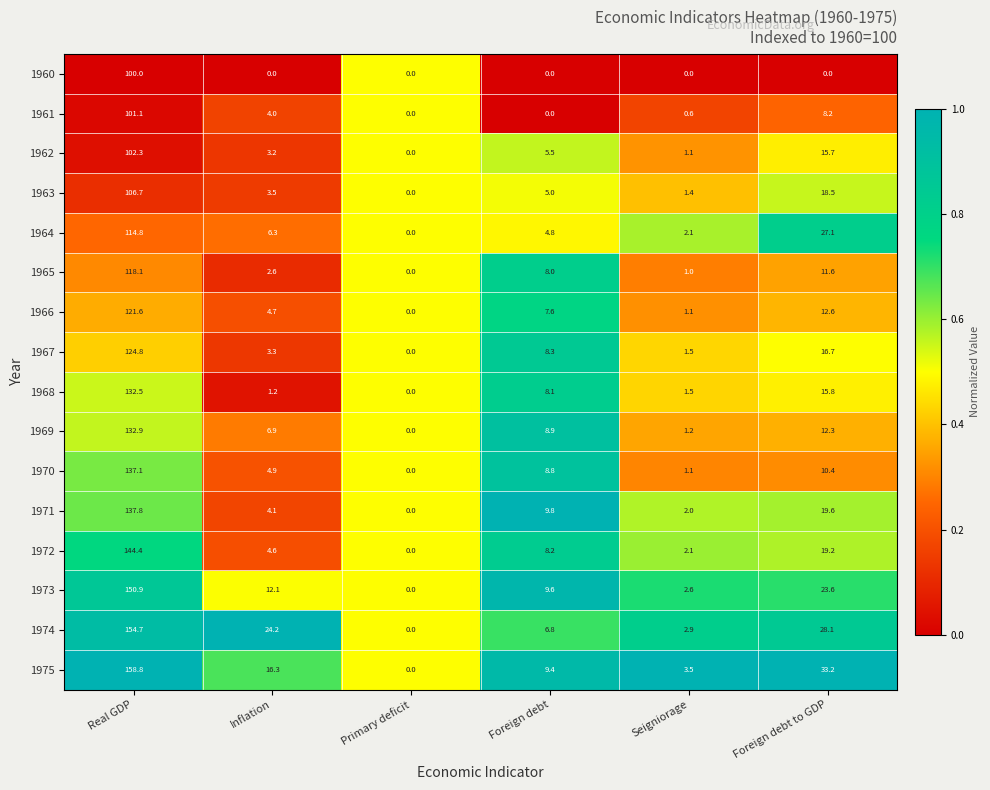

How many series are shown in this chart?

16